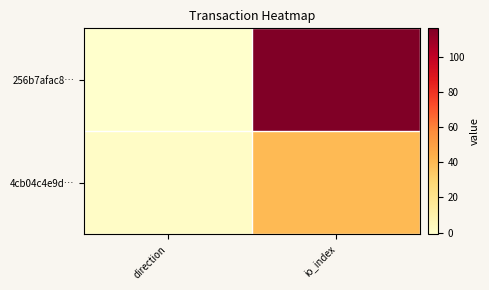

At which category is the sum across all series the highest?

io_index